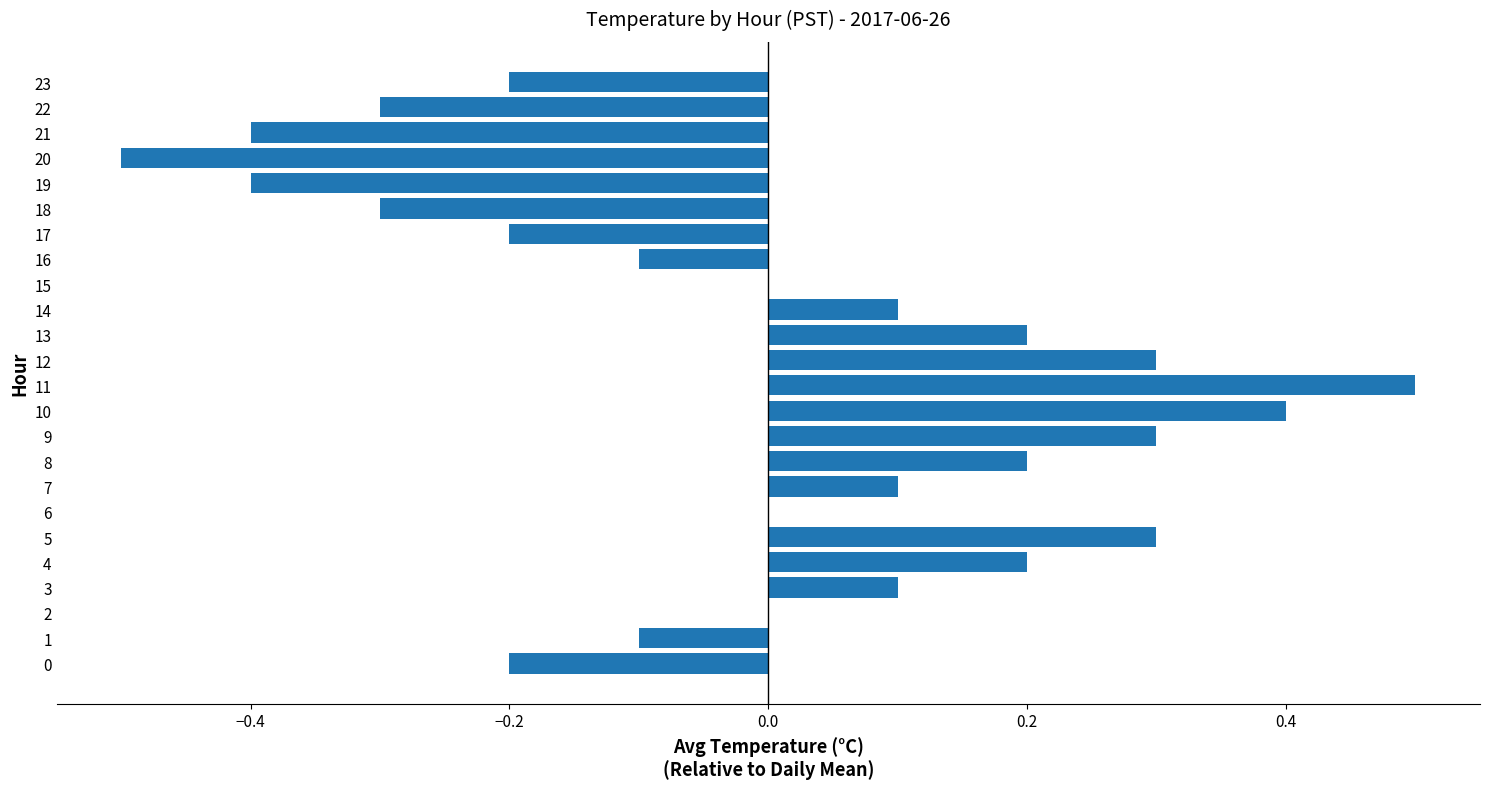

Is it true that the value at 11 is 0.3?

False